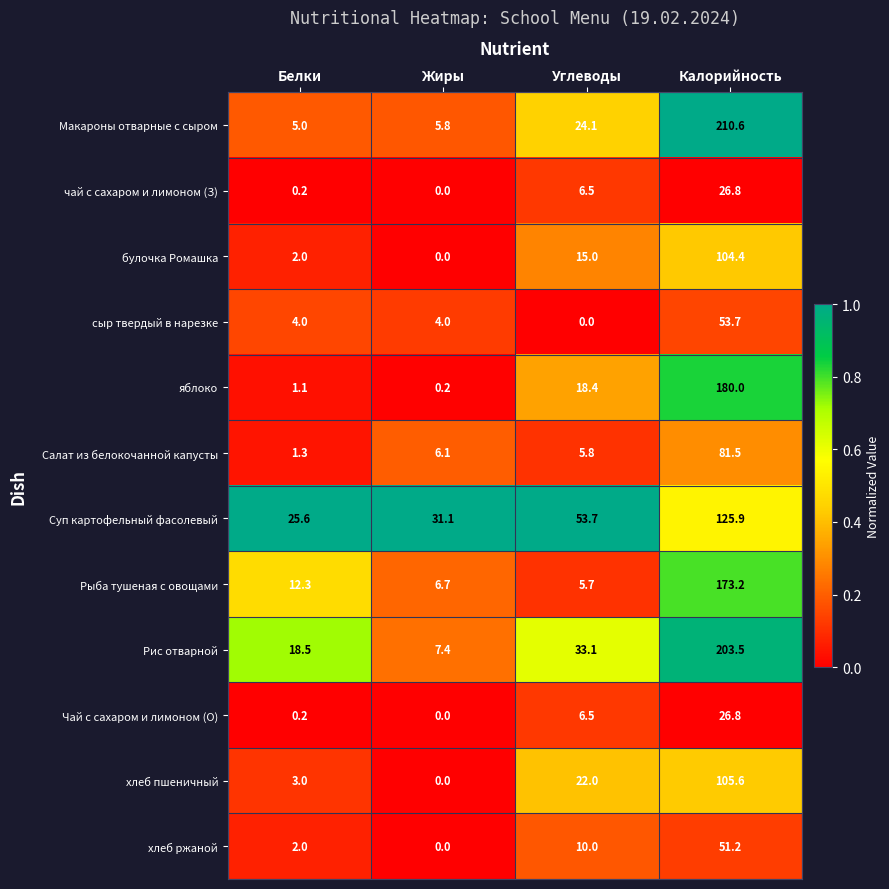

What is the total value across all series at Углеводы?

200.8